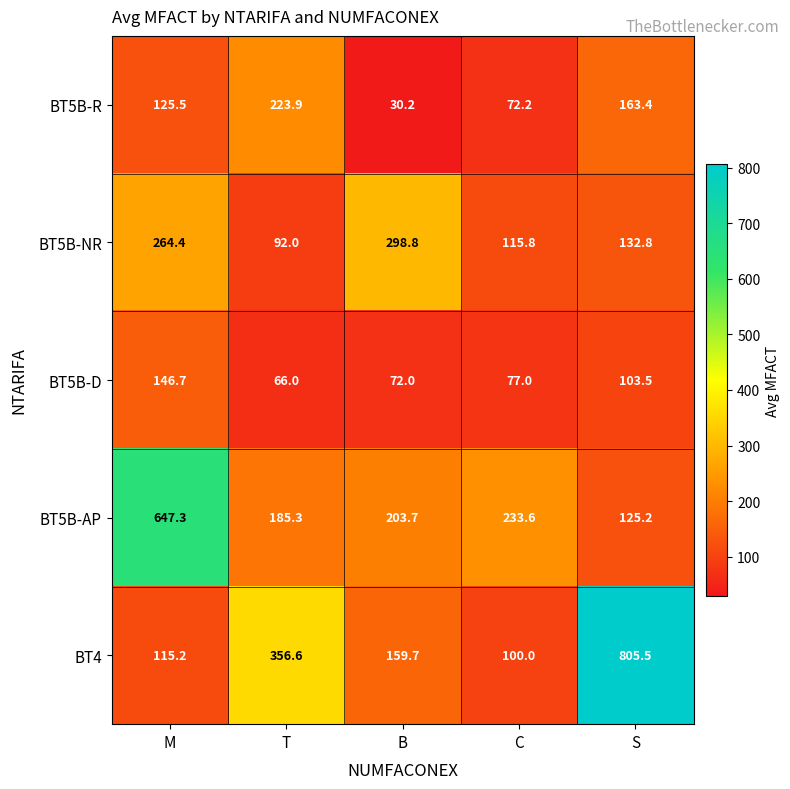

List the series in order of their peak value, lowest first.

BT5B-D, BT5B-R, BT5B-NR, BT5B-AP, BT4